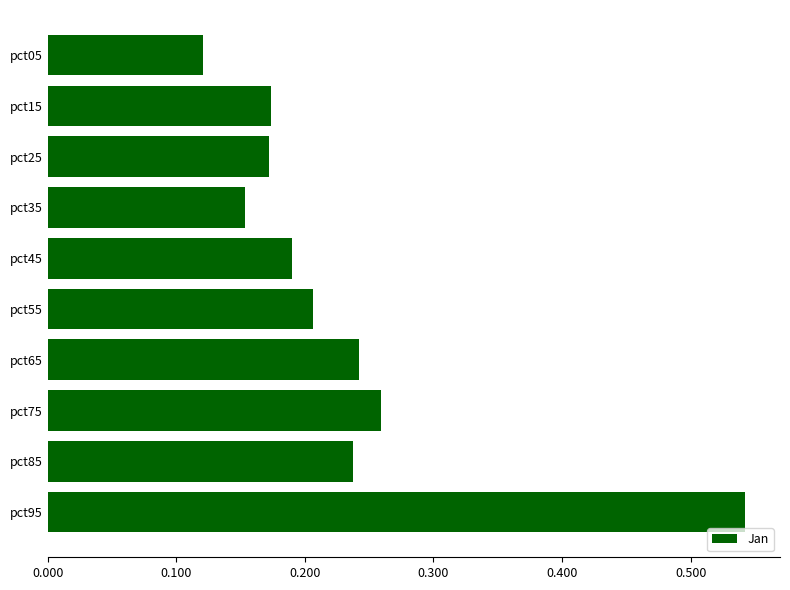

The chart shows a value of 0.3 at pct45. True or false?

False